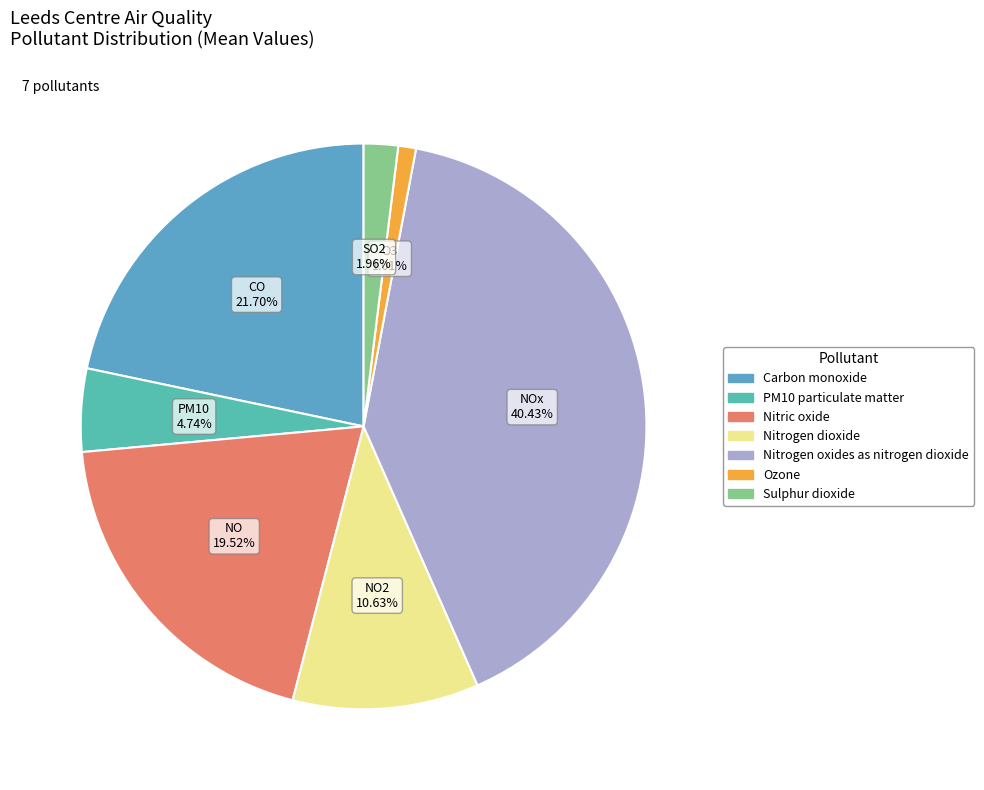

Between Sulphur dioxide and Nitrogen dioxide, which is larger?

Nitrogen dioxide